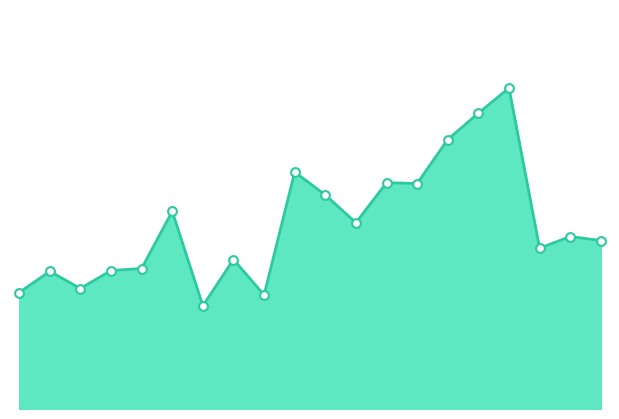

Is this an area chart (filled region under the line)?

Yes